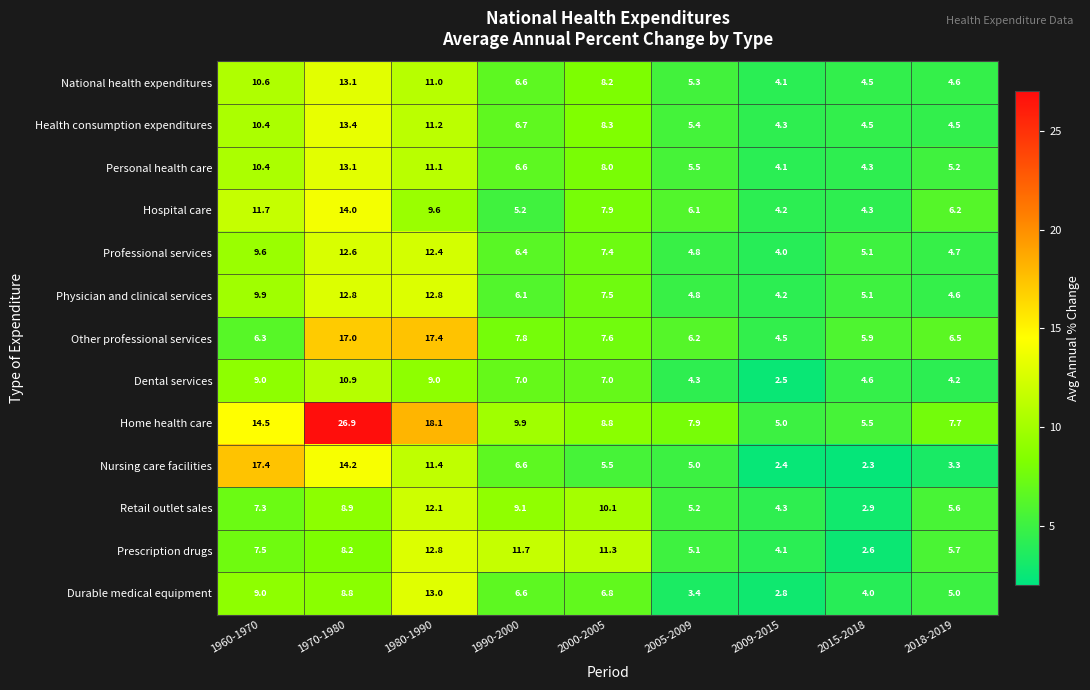

Which series has the widest spread of values?

Home health care